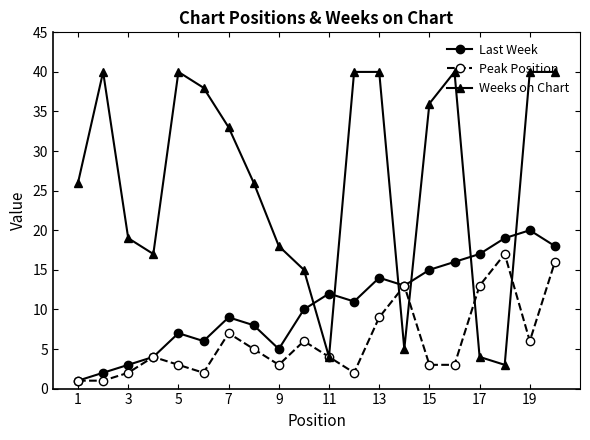

True or false: Weeks on Chart and Last Week cross at least once.

True